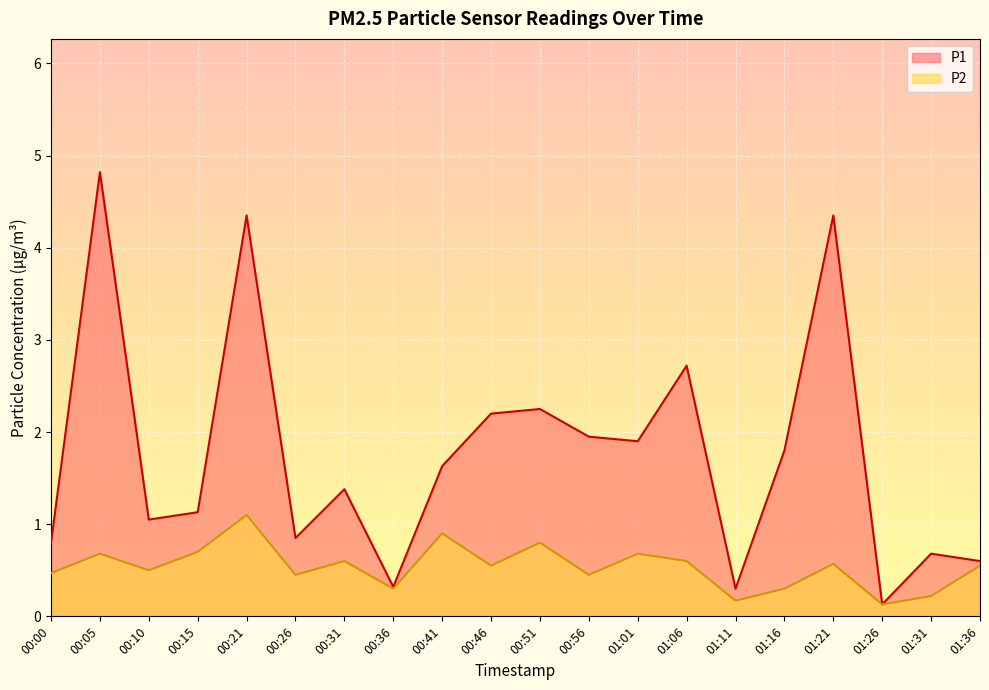

The P1 series shows 0.1 at 01:26. True or false?

True